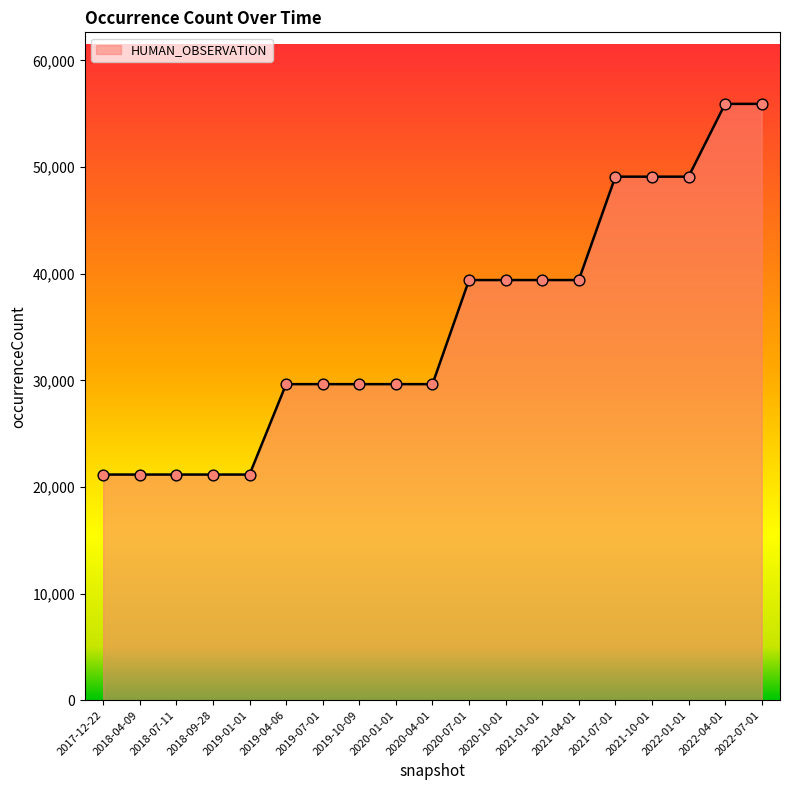

Which has a higher value, 2020-07-01 or 2018-04-09?

2020-07-01